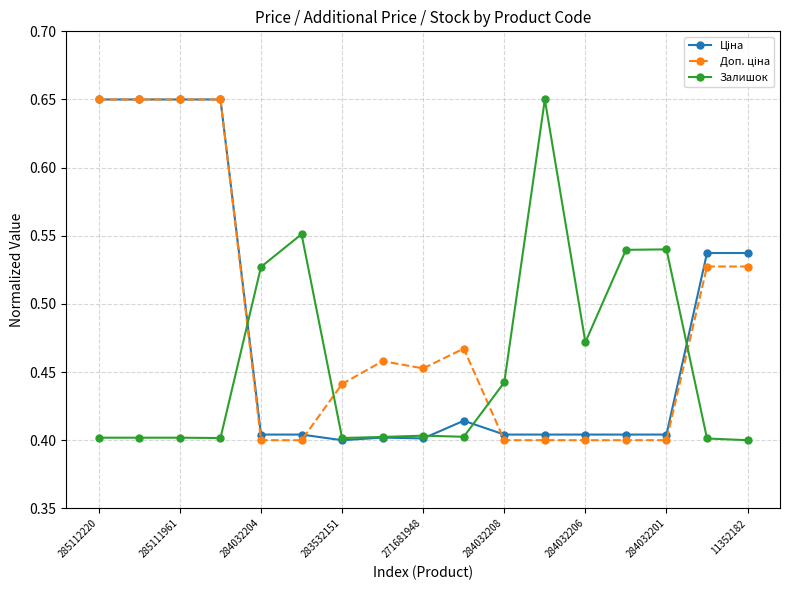

True or false: Залишок has more than 1 points higher than both neighbors.

True